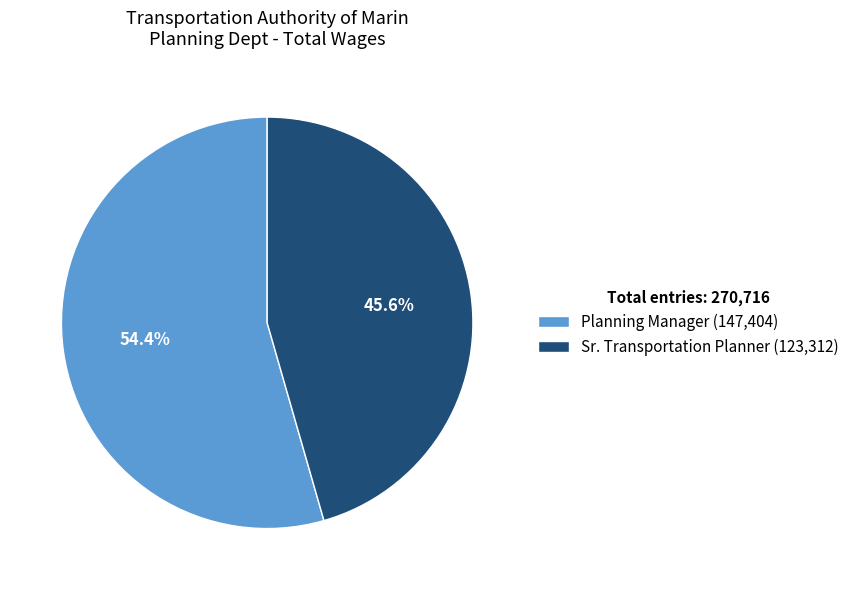

Does Planning Manager account for over 50% of the chart?

Yes